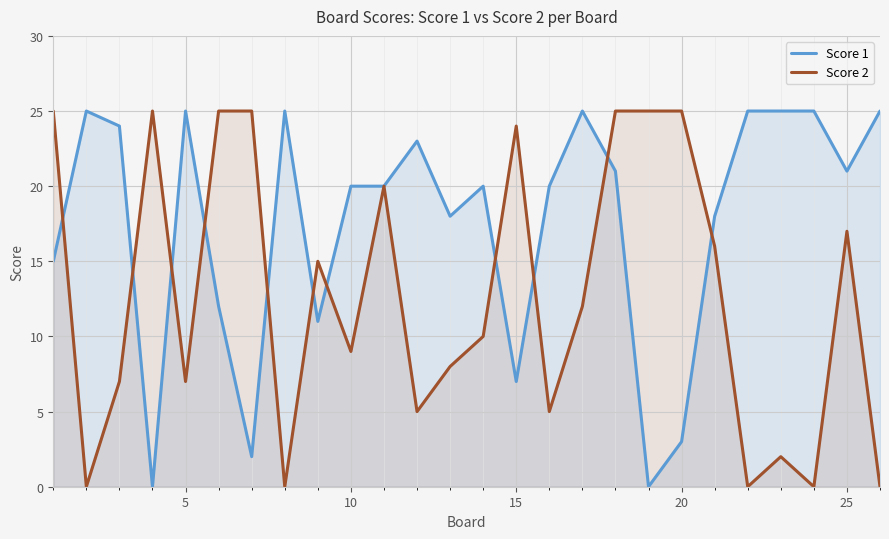

List the series in order of their overall mean, highest first.

Score 1, Score 2